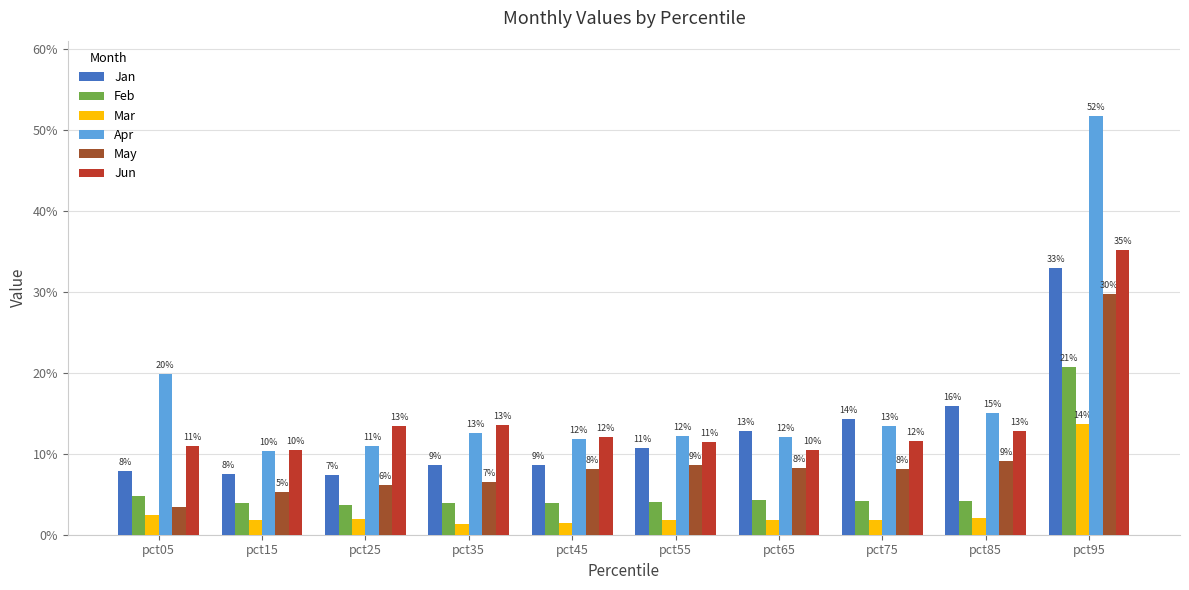

At which label does Jan reach its peak?

pct95